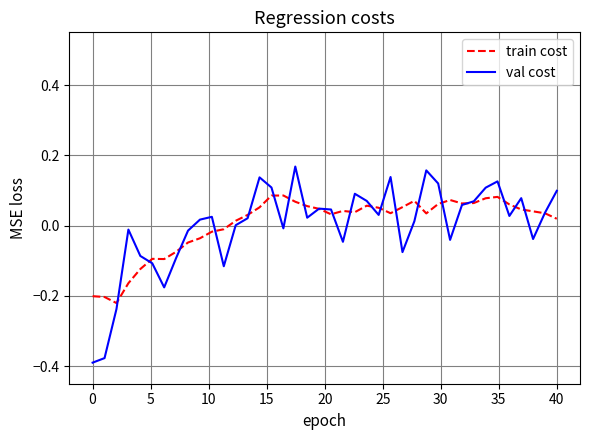

Which series has the widest spread of values?

val cost